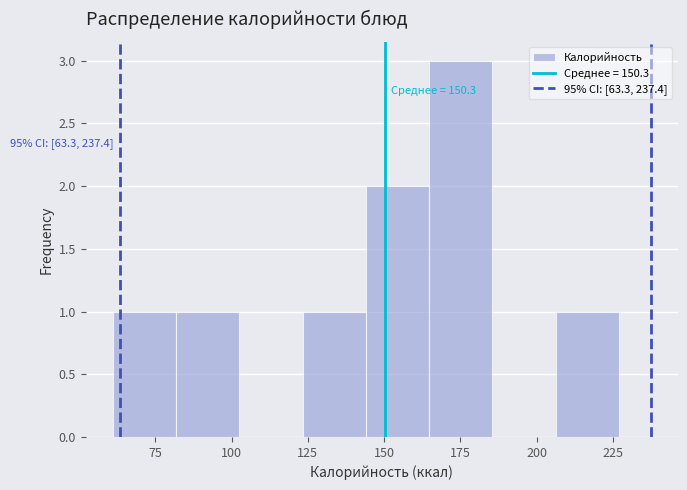

Which range on the x-axis has the tallest bar?

165 to 185